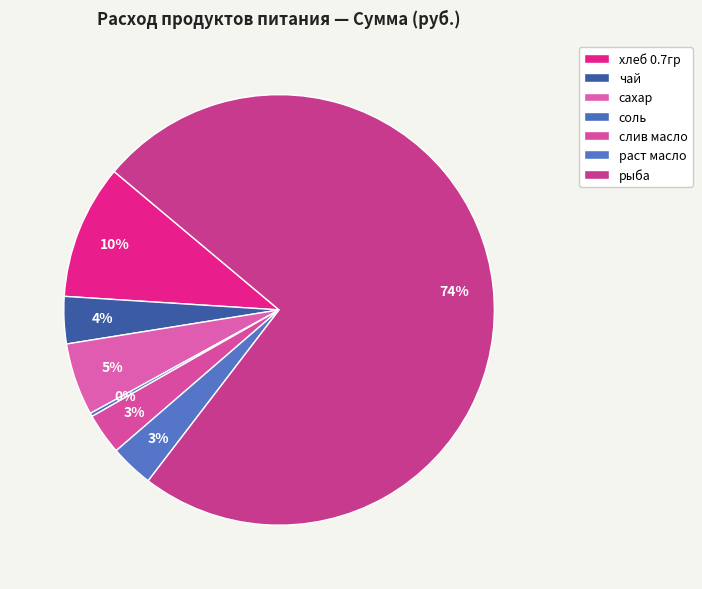

To the nearest percent, what is the average slice percentage?

14%